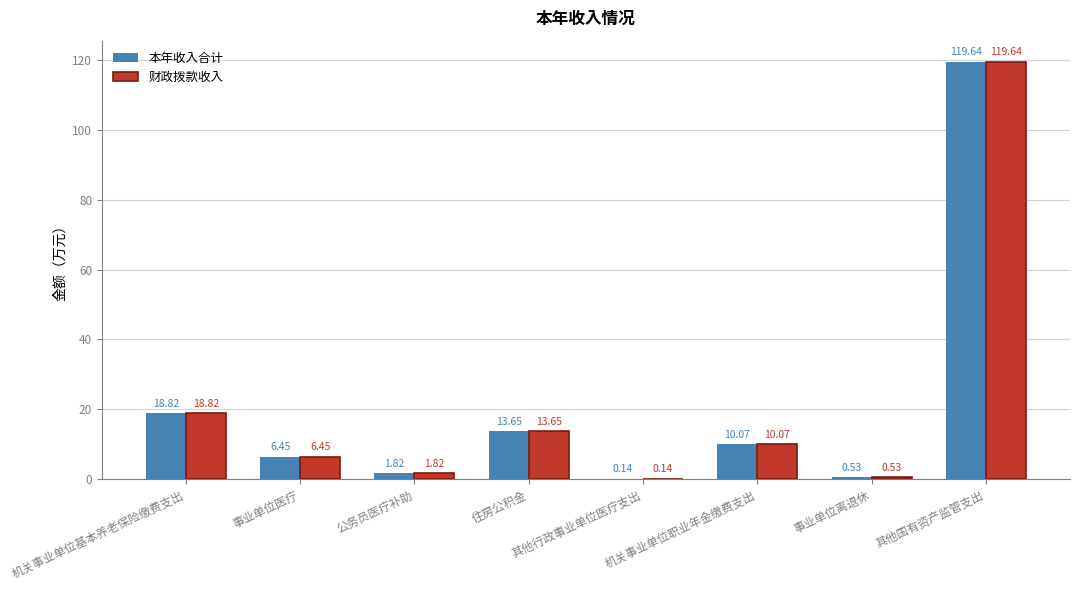

What is the sum of all 财政拨款收入 values?

171.1